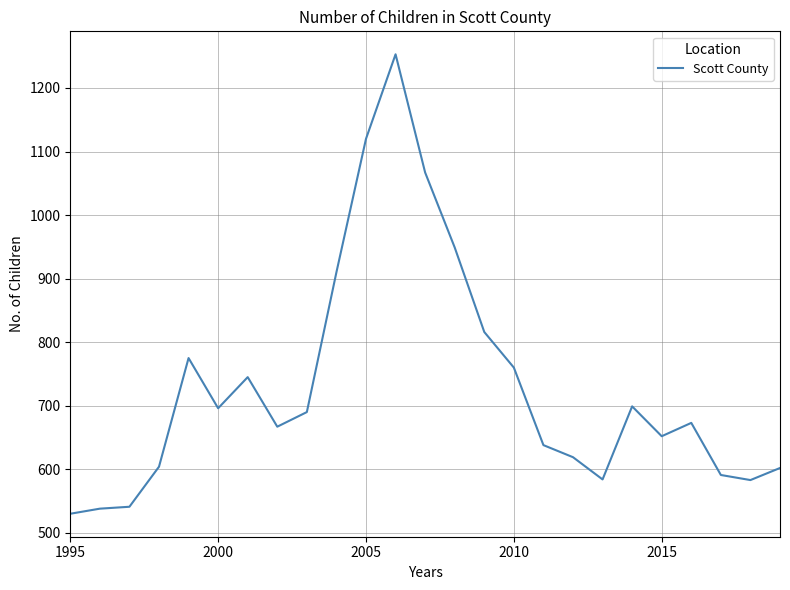

What is the greatest value displayed?

1253